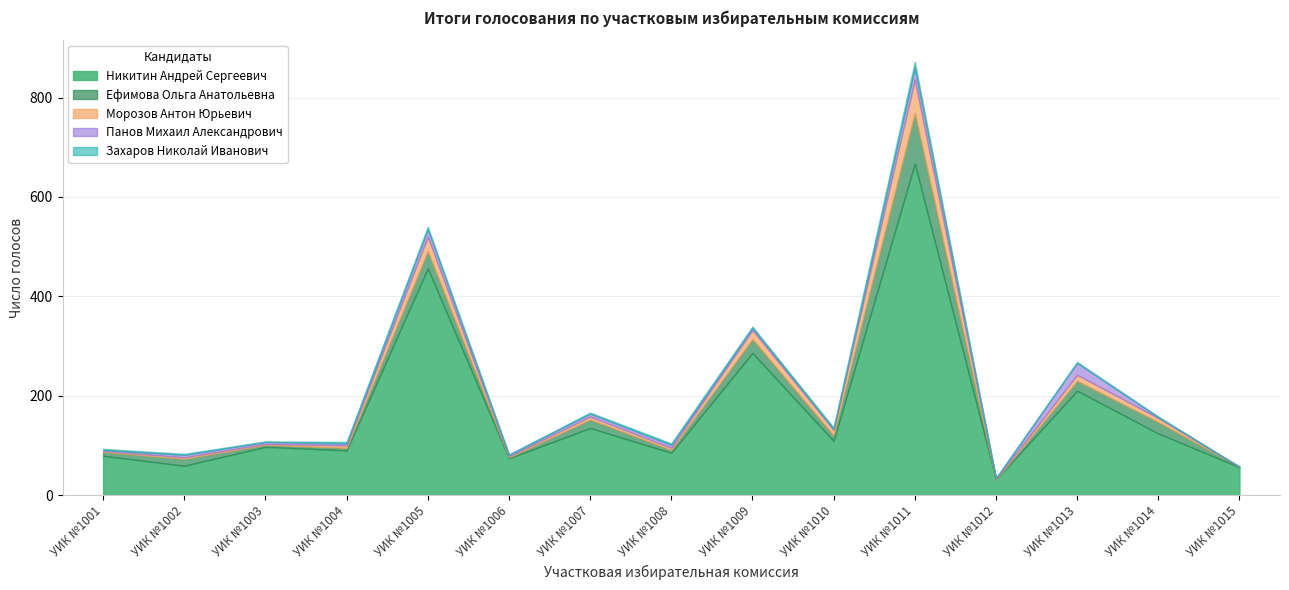

How many interior local valleys does the Морозов Антон Юрьевич series have?

5